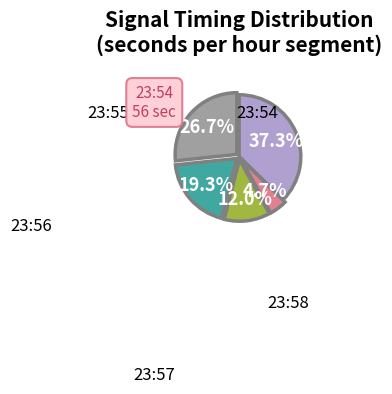

Count the number of slices in the pie.

5